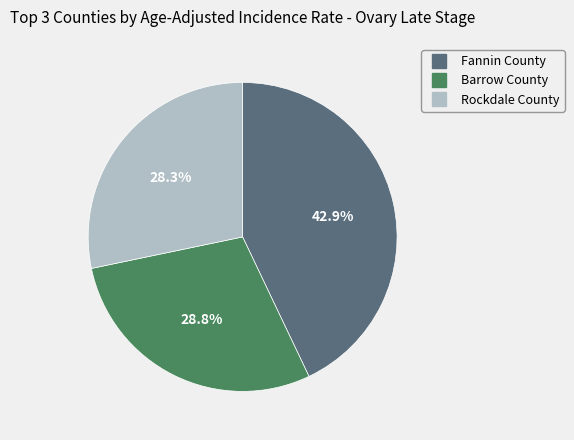

Does Rockdale County account for over 50% of the chart?

No